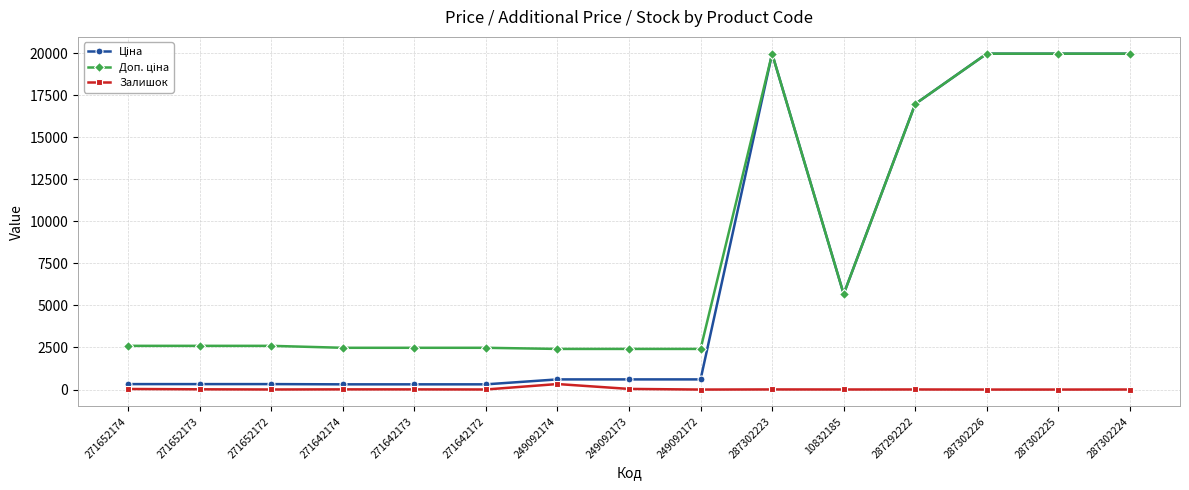

At how many categories does at least one series exceed 17571?

4